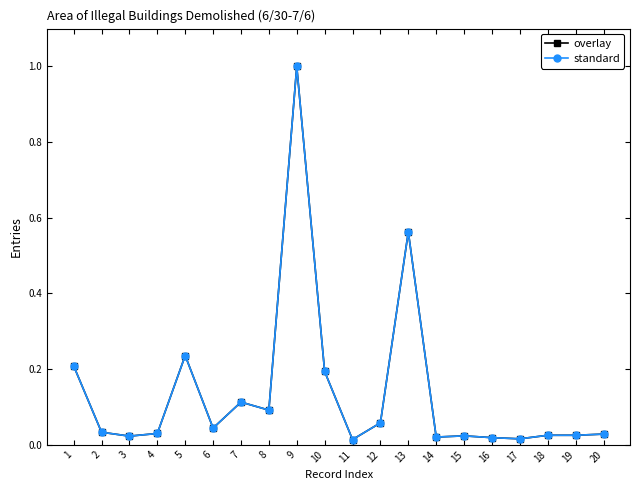

Does the chart have visible grid lines?

No